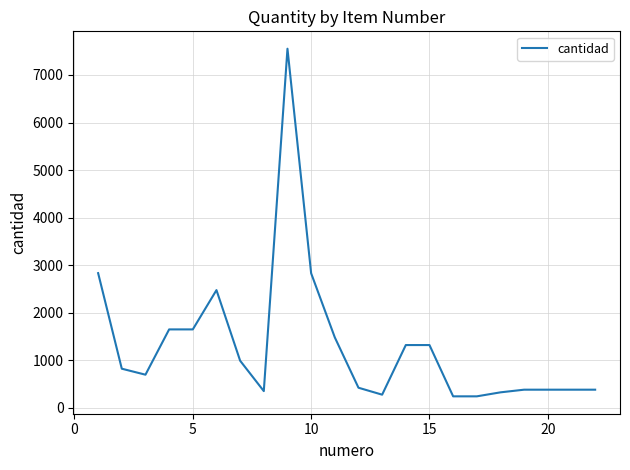

What is the smallest value displayed?

245